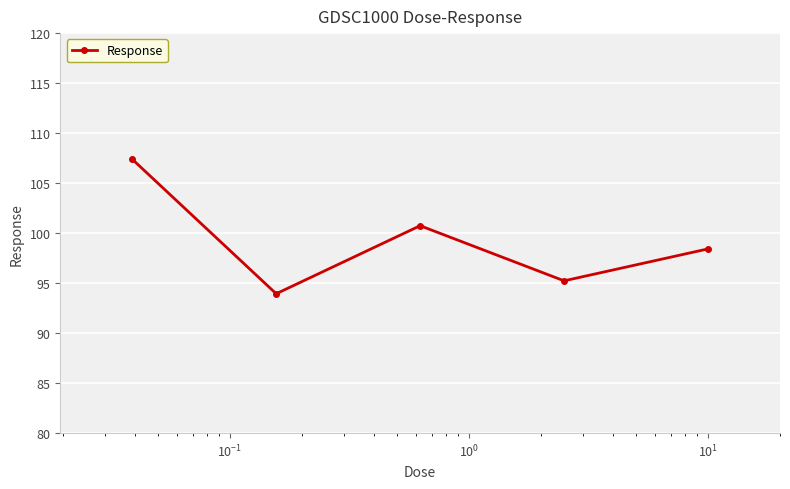

How many interior local peaks (higher than both neighbors) does the data have?

1